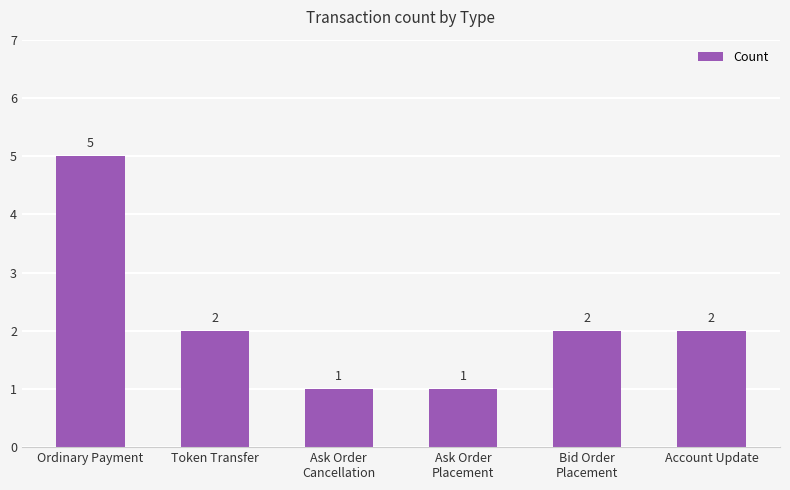

Reading left to right, transcribe all the data shown in this chart.

Ordinary Payment=5	Token Transfer=2	Ask Order
Cancellation=1	Ask Order
Placement=1	Bid Order
Placement=2	Account Update=2